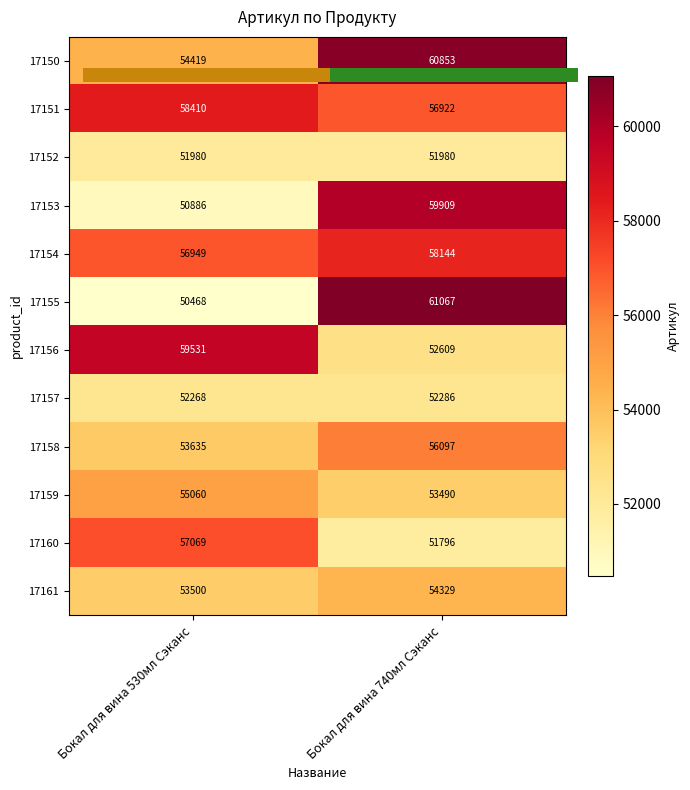

What is the difference between the maximum and minimum values in the 17156 series?

6921.9